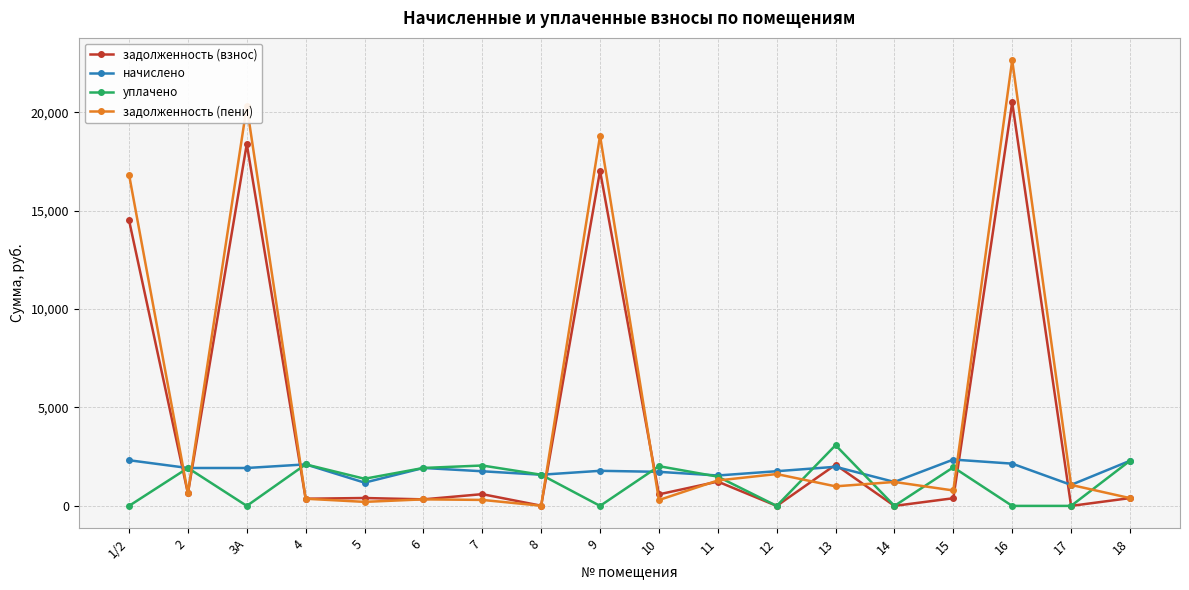

How many series are shown in this chart?

4